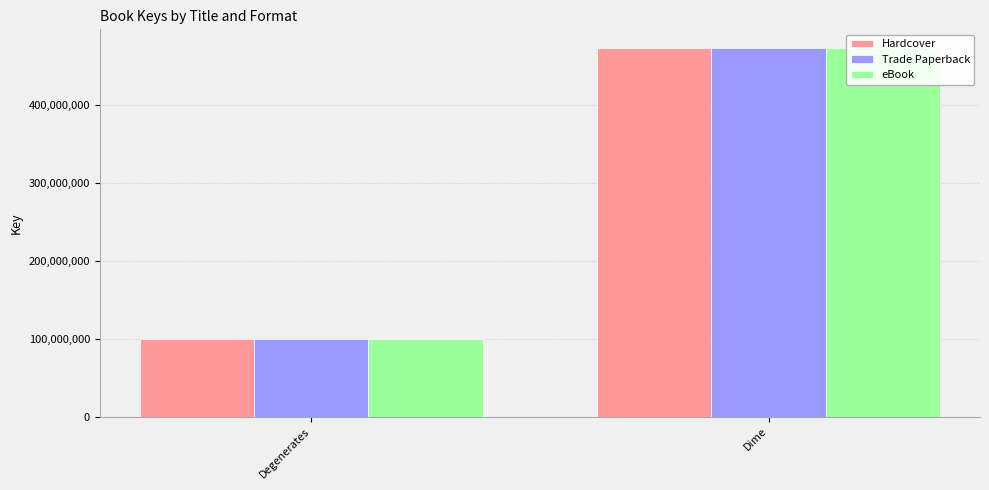

Reading left to right, list all the values displayed in this chart.

Hardcover: Degenerates=100366980	Dime=473803894
Trade Paperback: Degenerates=100366980	Dime=473803894
eBook: Degenerates=100366980	Dime=473803894